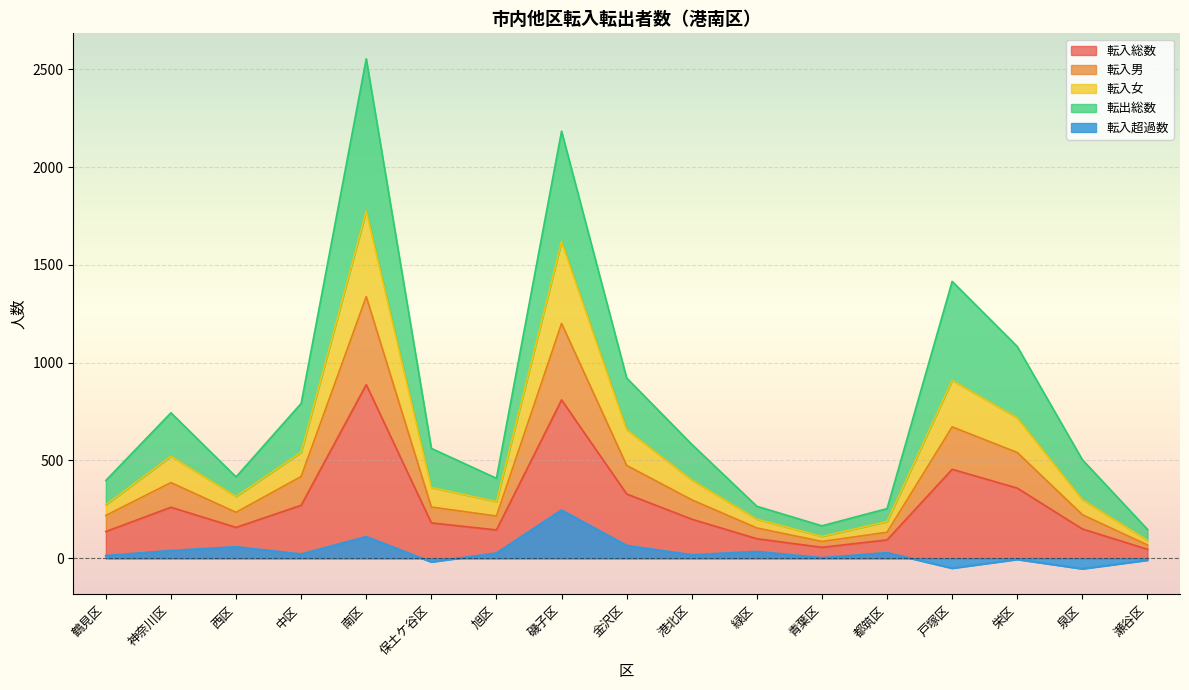

What is the maximum value shown in the chart?

2554